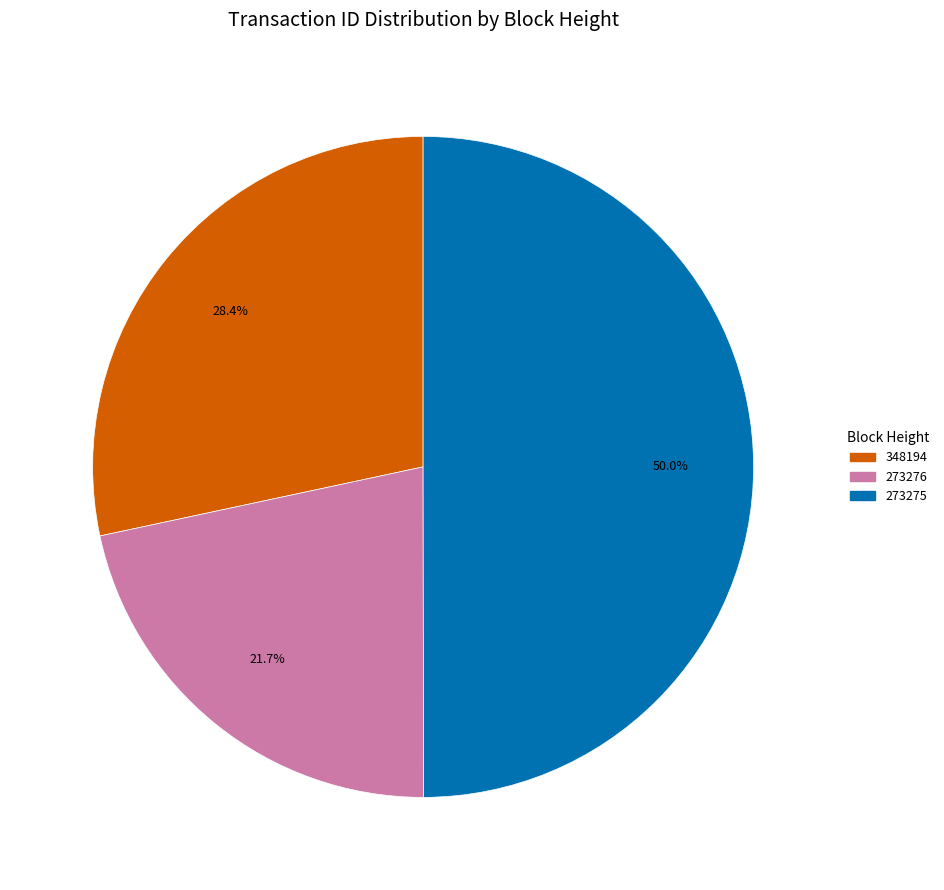

What percentage is the 273276 slice, to the nearest percent?

22%